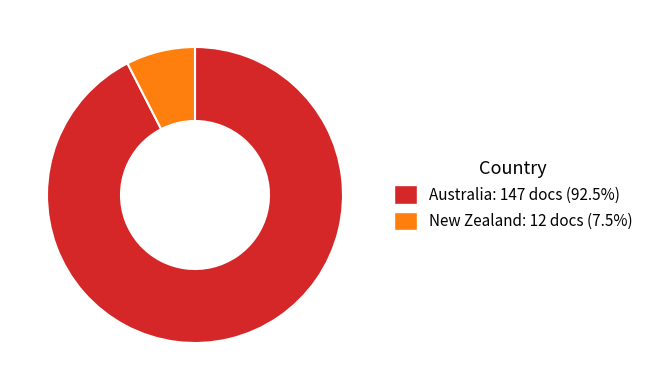

Which category has the biggest portion of the pie?

Australia